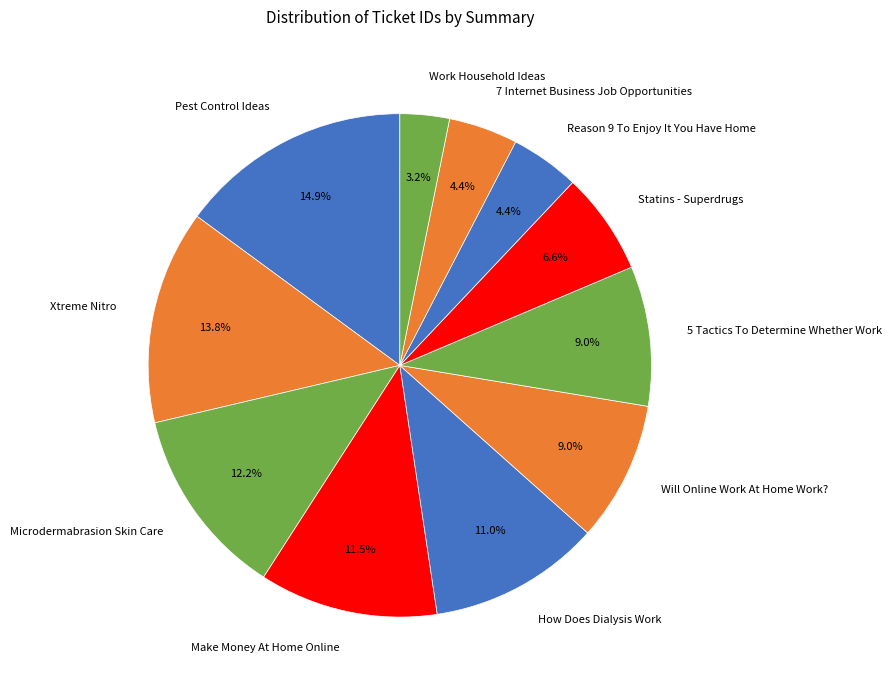

Is 7 Internet Business Job Opportunities the majority of the pie?

No